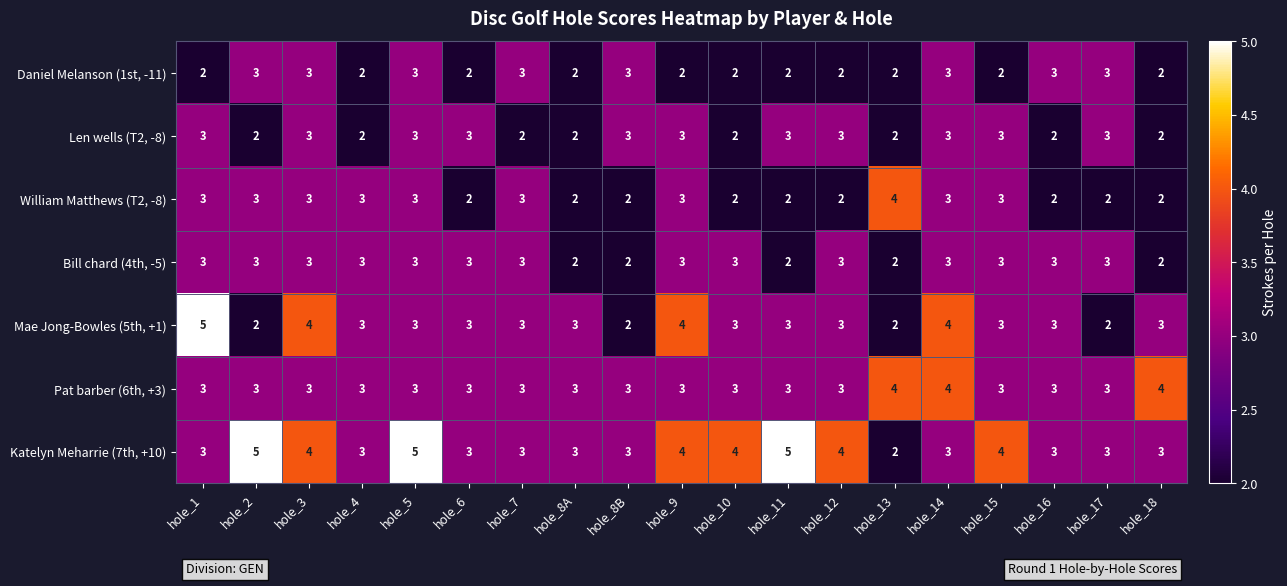

What is the difference between the highest and lowest values at hole_3?

1